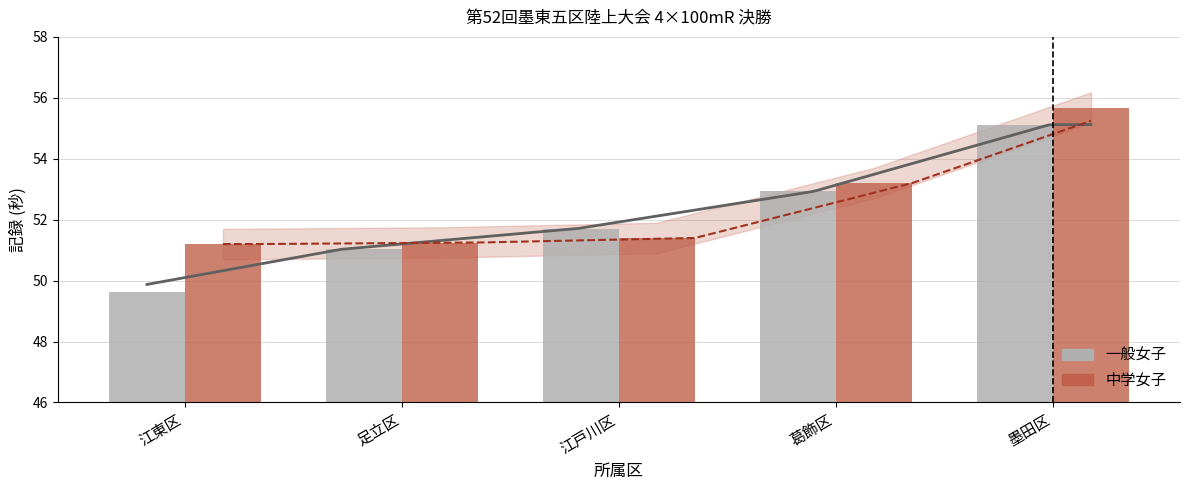

What is the maximum value shown in the chart?

55.7